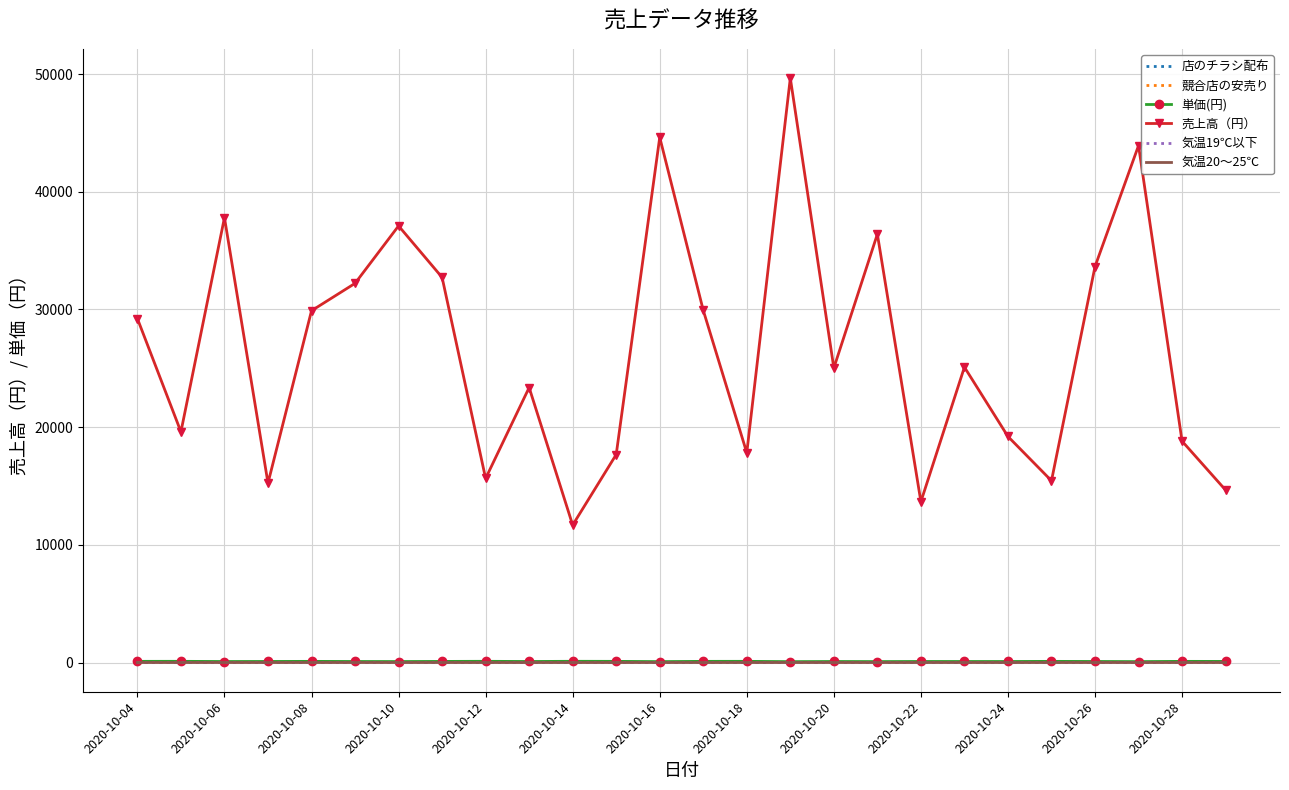

Which series has the largest total across all categories?

売上高（円）